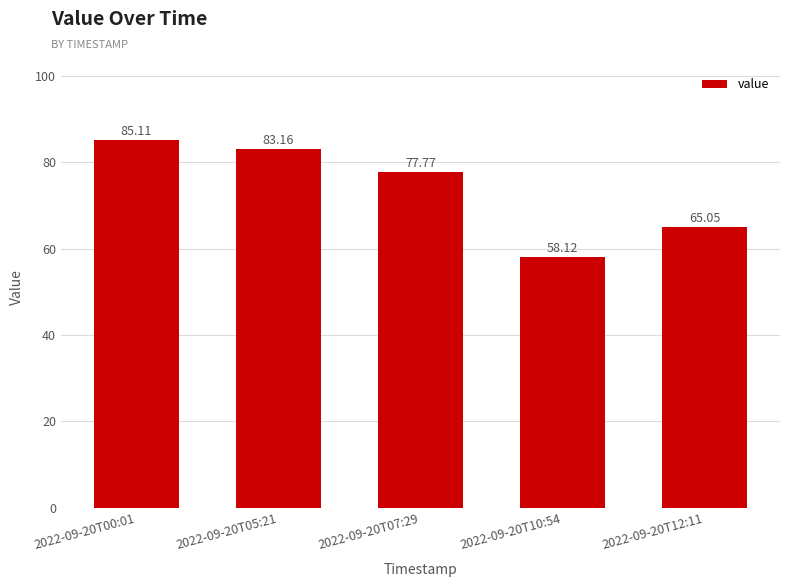

Rank the categories by value from highest to lowest.

2022-09-20T00:01, 2022-09-20T05:21, 2022-09-20T07:29, 2022-09-20T12:11, 2022-09-20T10:54